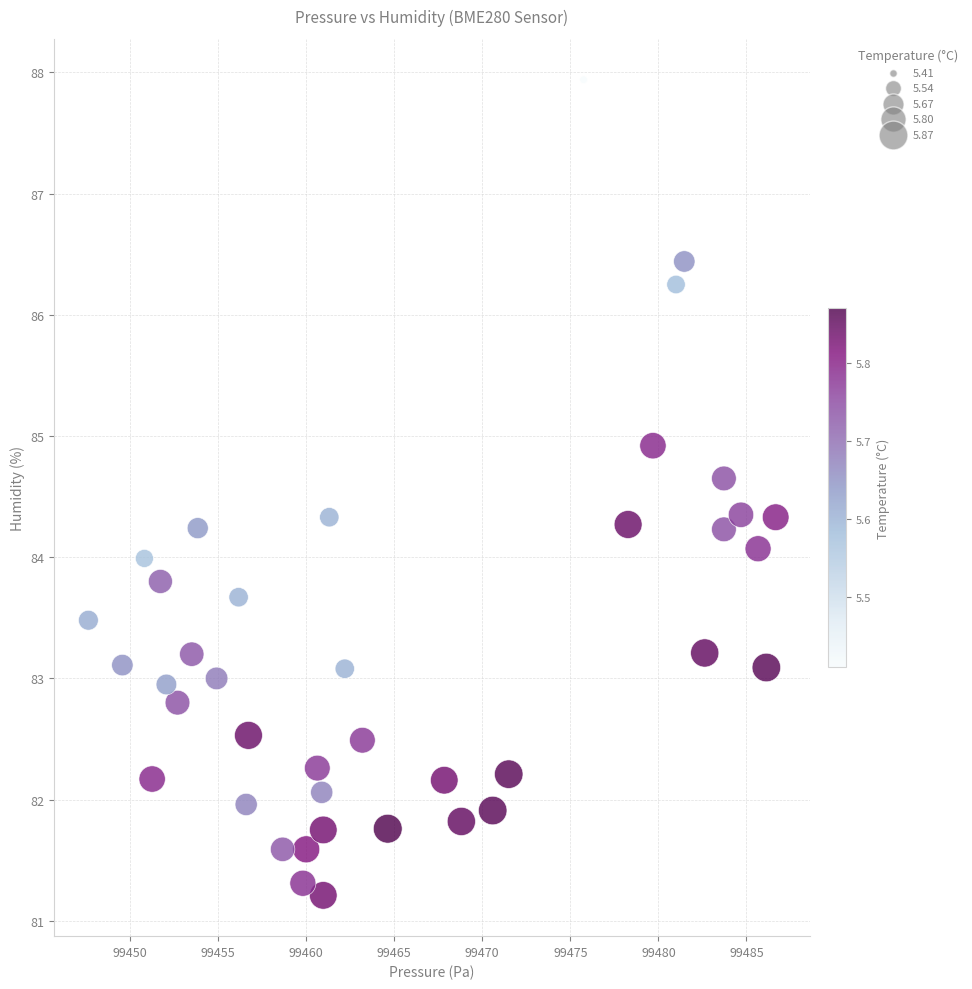

What is the range of X values (max minus min)?

39.0